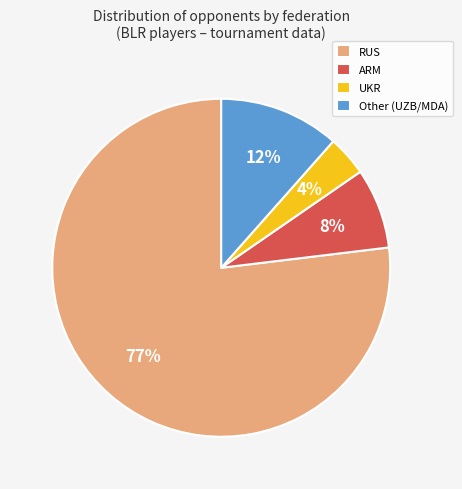

To the nearest percent, what portion does ARM represent?

8%